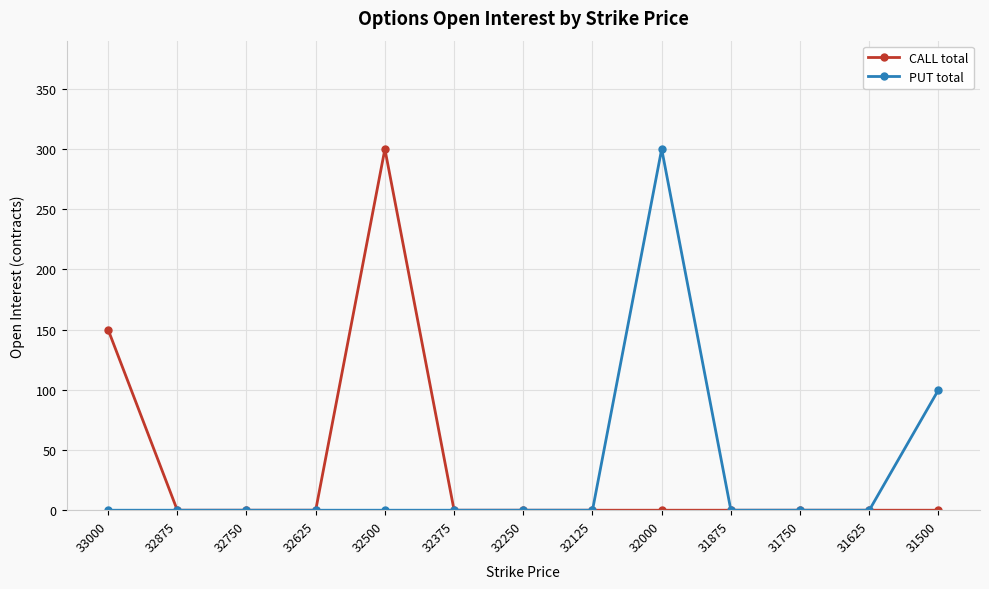

The value of CALL total at 33000 is 150. True or false?

True